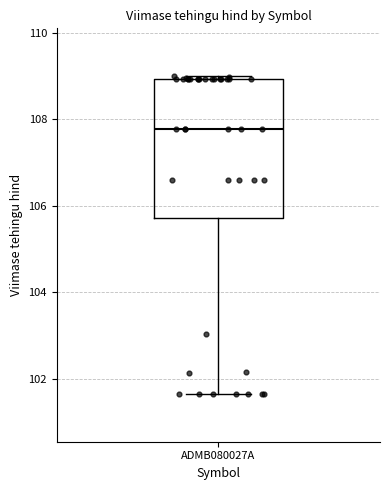

Transcribe this box plot: give where the median line is, the range the box spans, and where the two whiskers end, as read against the y-axis. The values are not printed on the chart, so give them approximately, as read against the axis.

median 107.8, box 105.8 to 109.0, whiskers 101.6 to 109.0 (just above the box's upper edge)